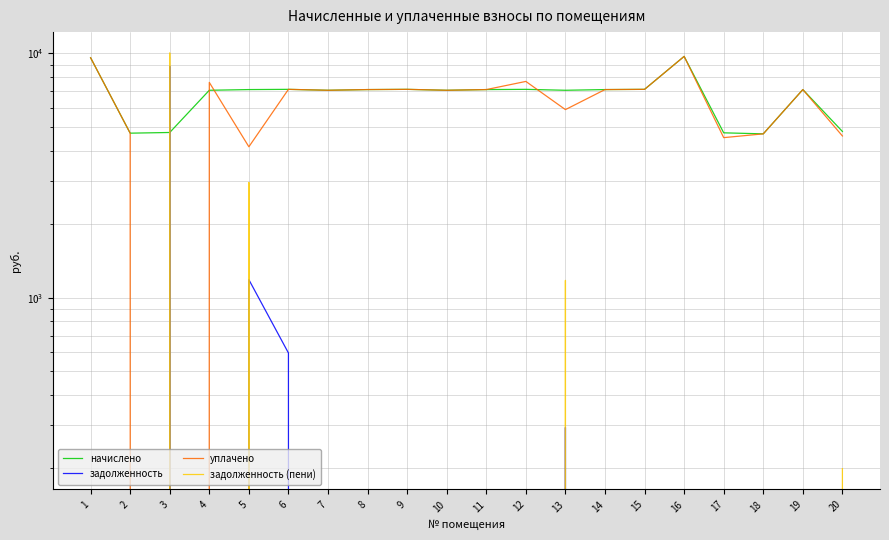

What is the difference between the second highest and minimum values in the уплачено series?

9600.0